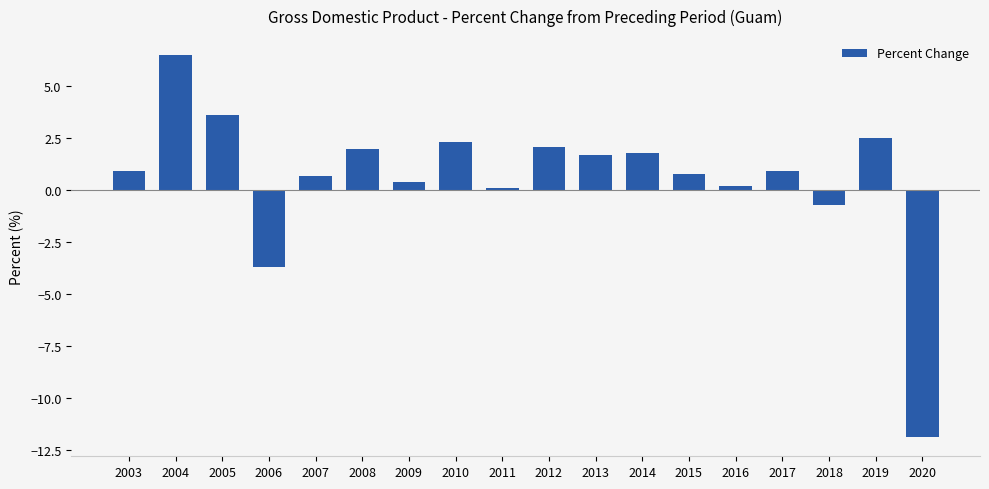

Reading left to right, transcribe all the data shown in this chart.

0.9	6.5	3.6	-3.7	0.7	2.0	0.4	2.3	0.1	2.1	1.7	1.8	0.8	0.2	0.9	-0.7	2.5	-11.9